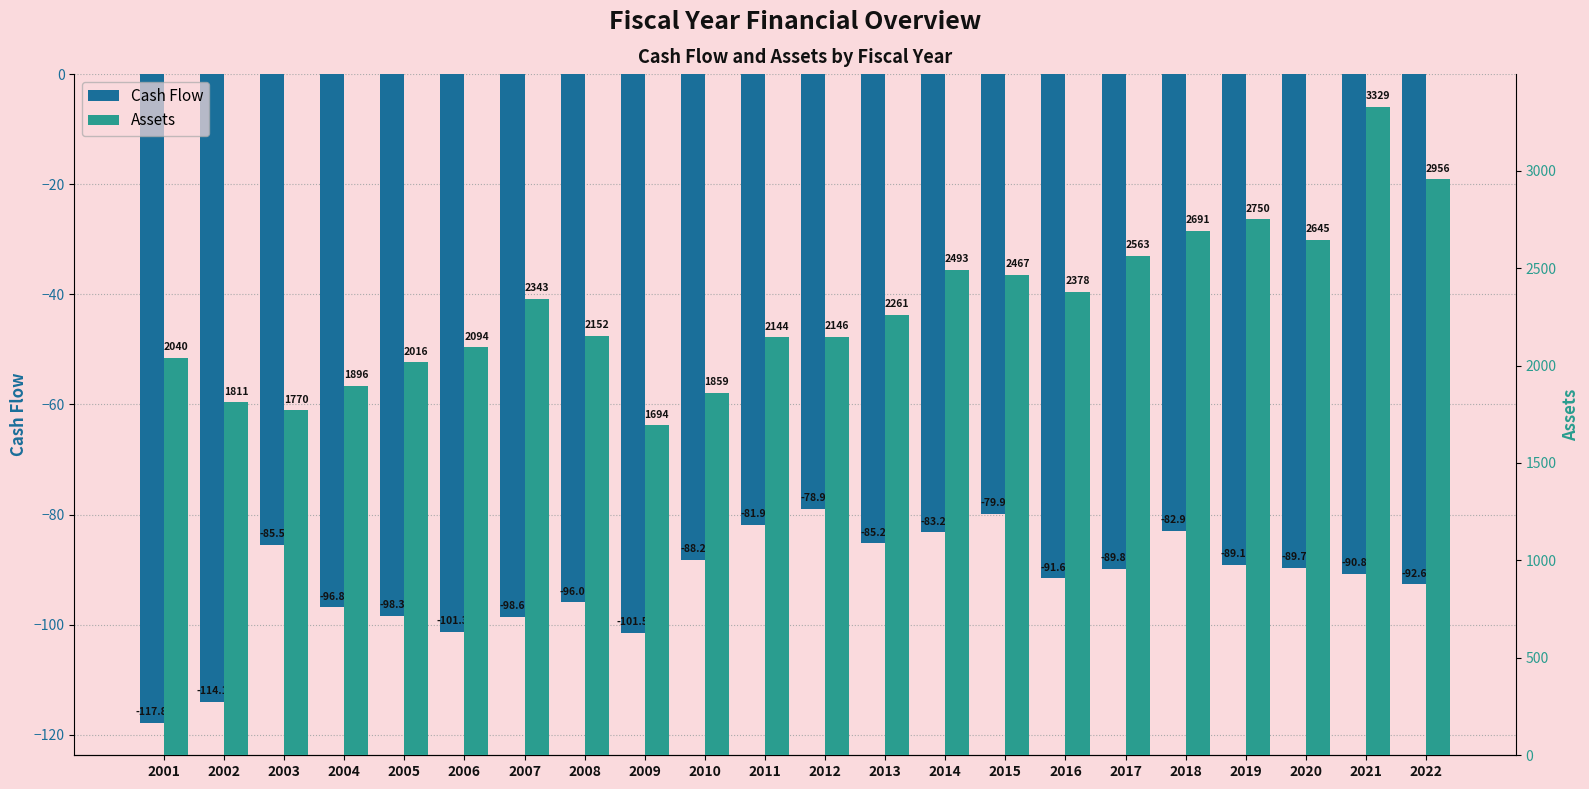

How many groups of bars are there?

22